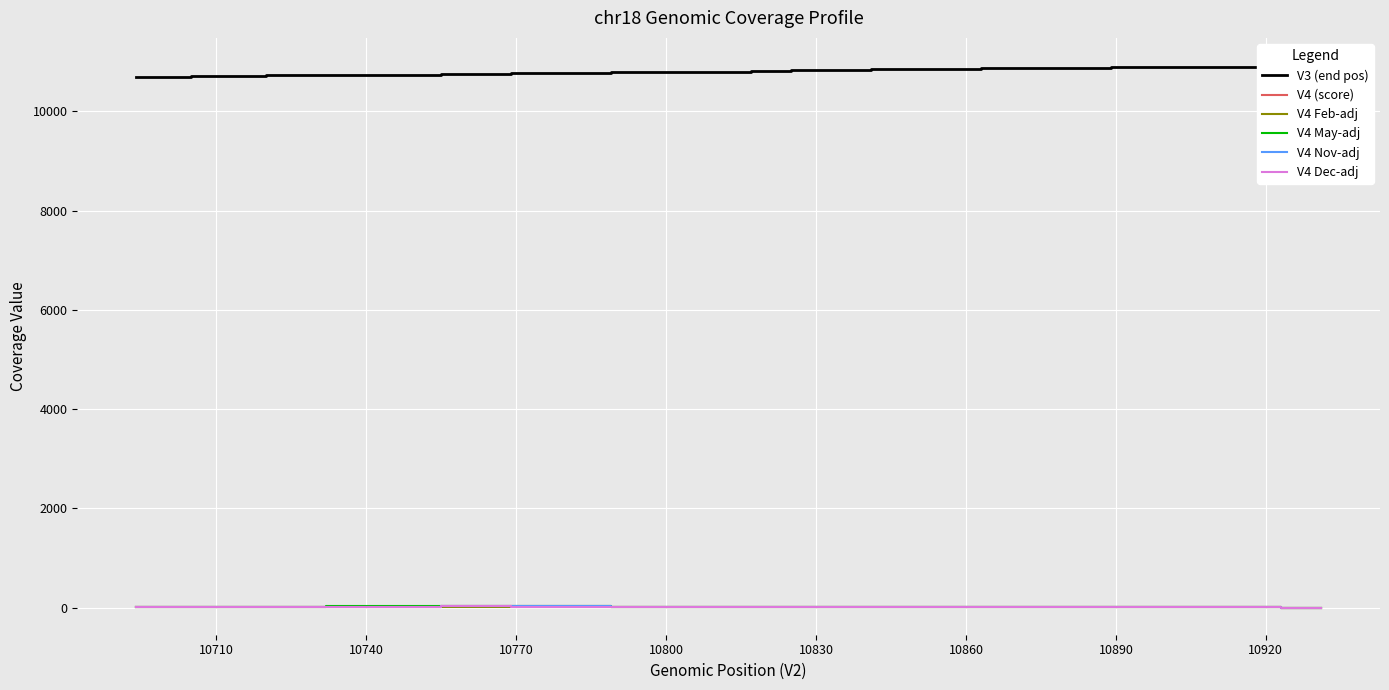

True or false: V4 Feb-adj and V3 (end pos) intersect in this chart.

False